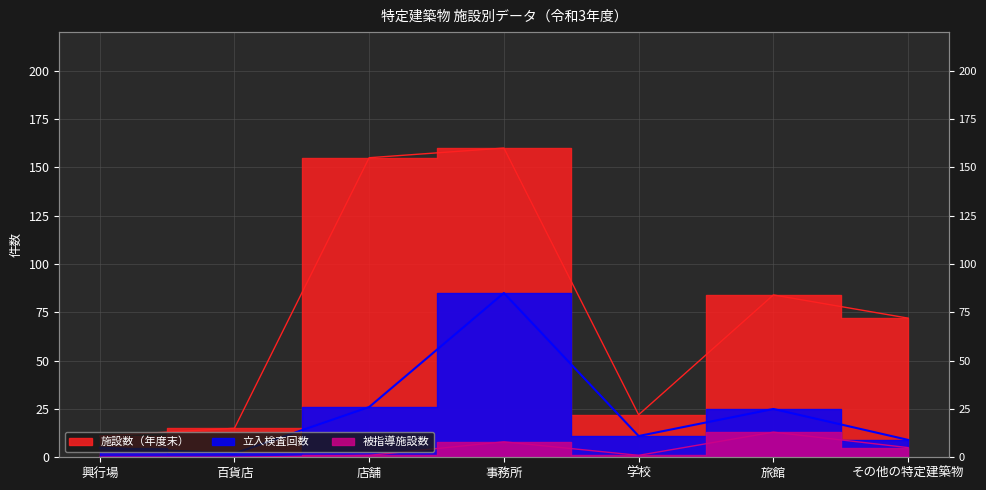

How many positive values does the 被指導施設数 series have?

5